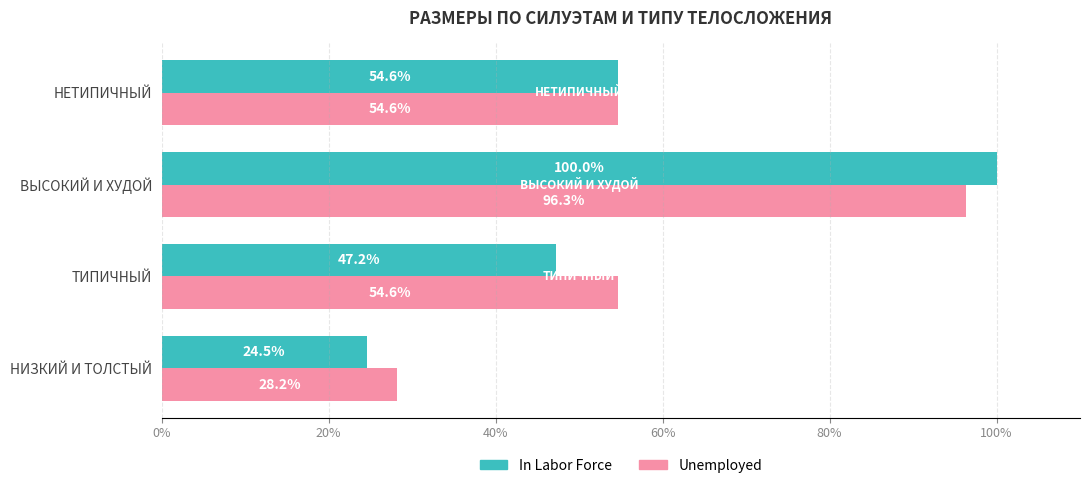

What is the highest value of the In Labor Force series?

100.0